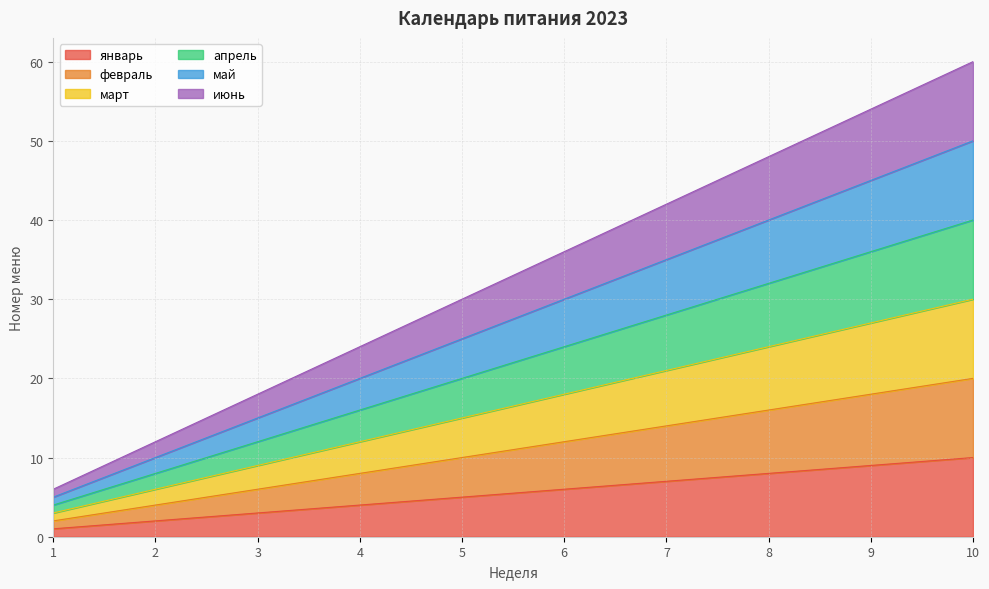

Does the chart display data point markers on the line(s)?

No